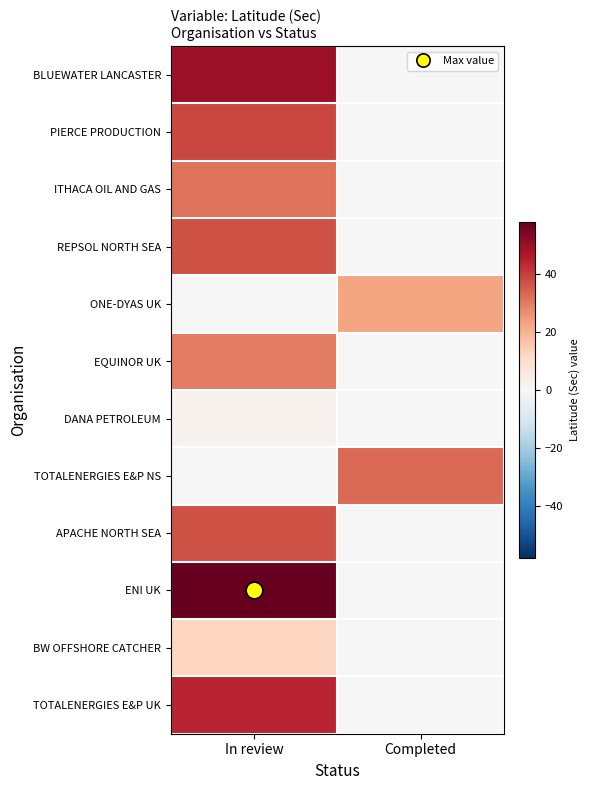

Rank the series at In review from lowest to highest value.

ONE-DYAS UK, TOTALENERGIES E&P NS, DANA PETROLEUM, BW OFFSHORE CATCHER, EQUINOR UK, ITHACA OIL AND GAS, APACHE NORTH SEA, REPSOL NORTH SEA, PIERCE PRODUCTION, TOTALENERGIES E&P UK, BLUEWATER LANCASTER, ENI UK